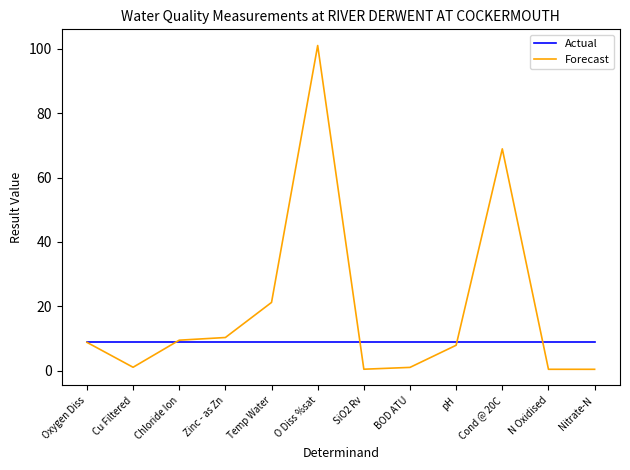

What is the maximum value for Forecast?

101.0